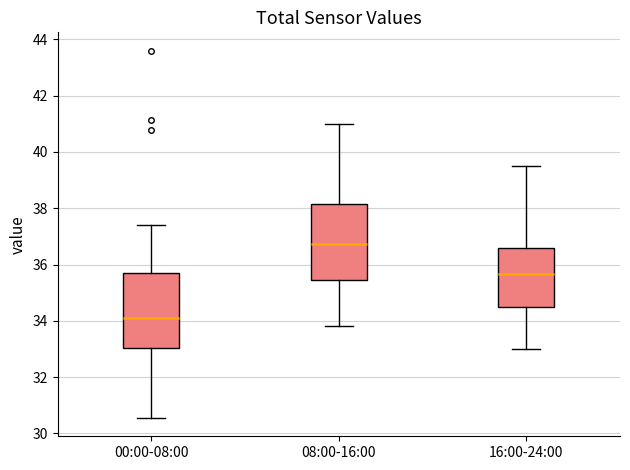

Reading left to right, transcribe this box plot: for each box, give where its median line is, the range the box spans, and where its two whiskers end, as read against the y-axis. The values are not printed on the chart, so give them approximately, as read against the axis.

00:00-08:00: median 34.2, box 33.0 to 35.6, whiskers 30.6 to 37.4
08:00-16:00: median 36.8, box 35.4 to 38.2, whiskers 33.8 to 41.0
16:00-24:00: median 35.6, box 34.4 to 36.6, whiskers 33.0 to 39.6